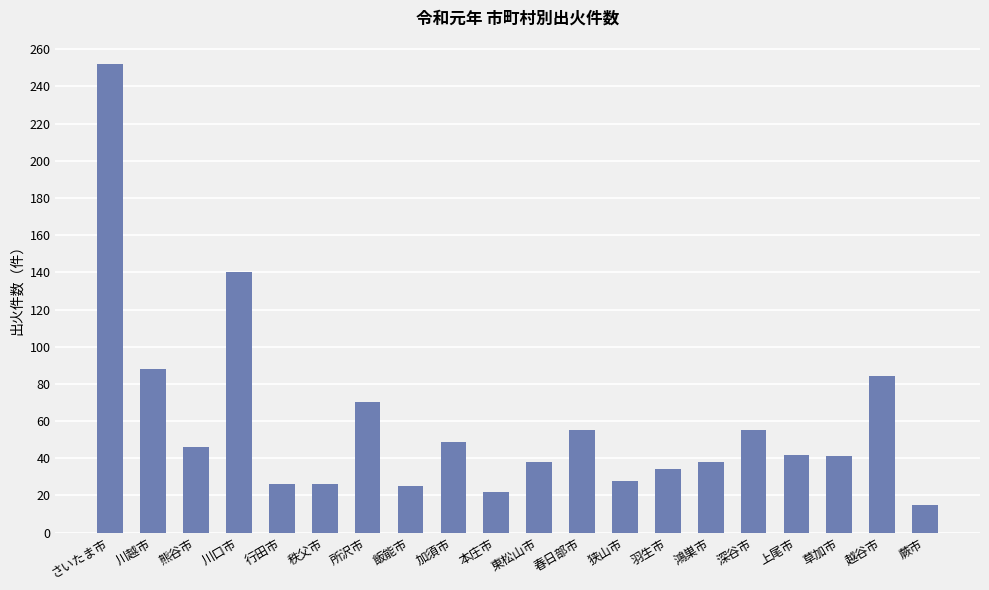

What is the difference between the values at 川口市 and 行田市?

114